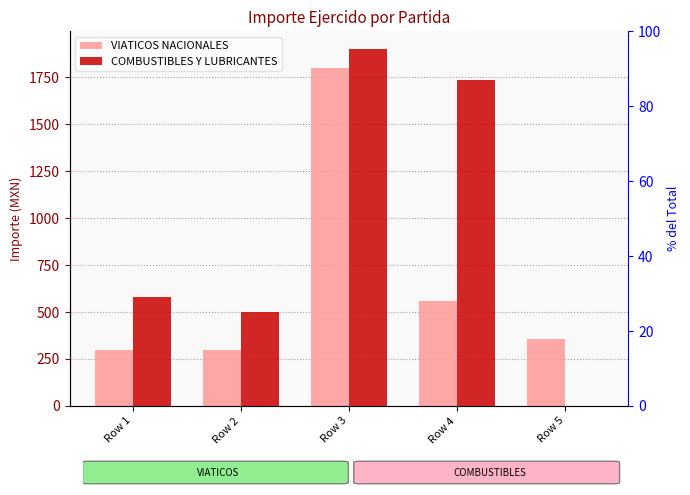

What is the difference between the maximum and second lowest values in the VIATICOS NACIONALES series?

1500.0